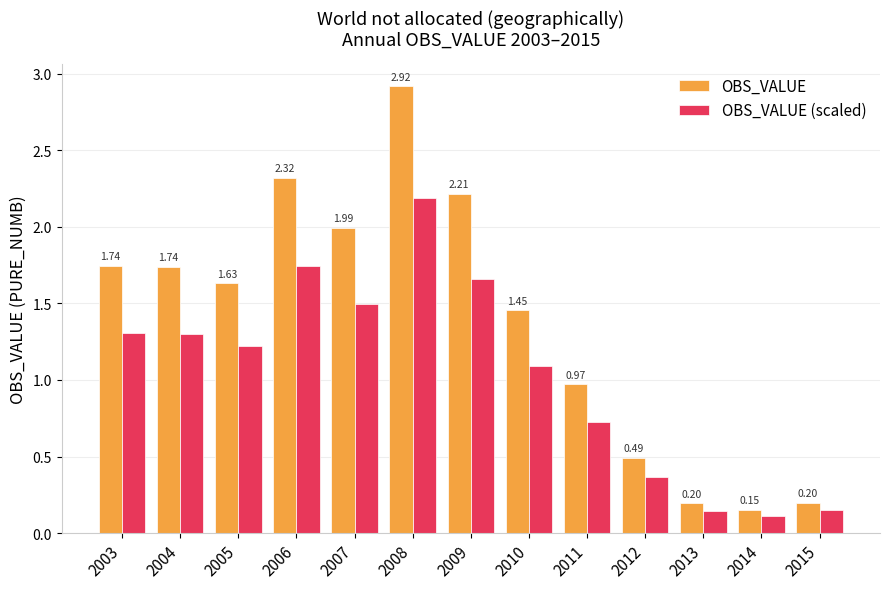

At 2007, list the series in order from largest to smallest.

OBS_VALUE, OBS_VALUE (scaled)